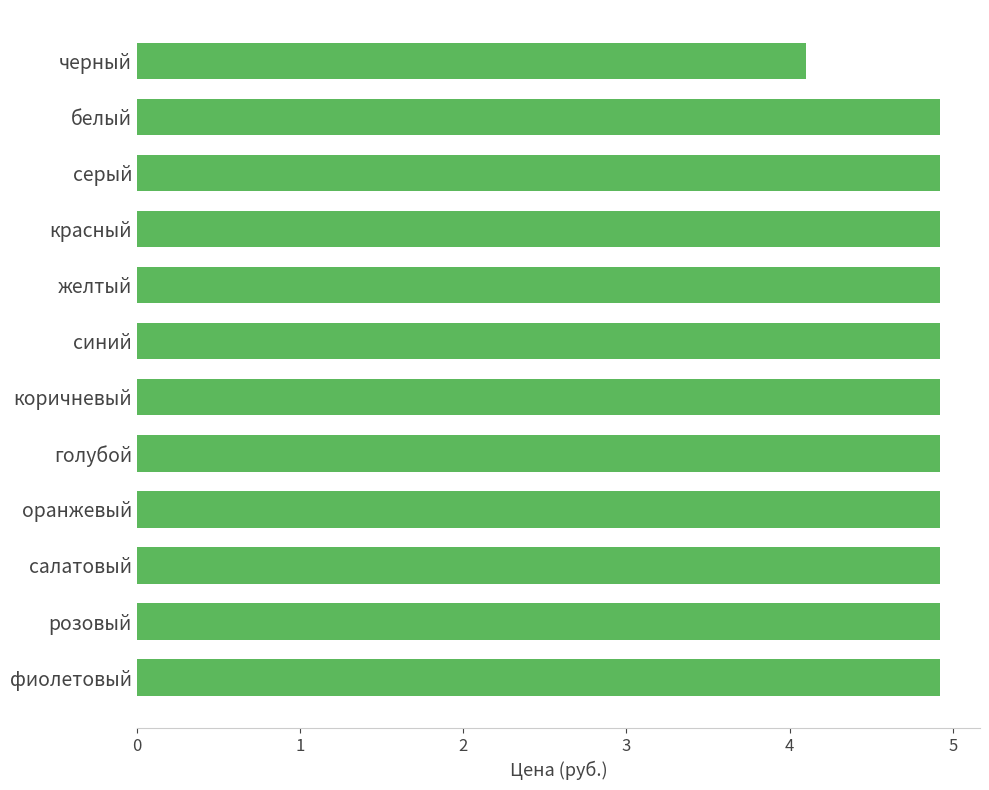

The chart shows a value of 4.9 at фиолетовый. True or false?

True